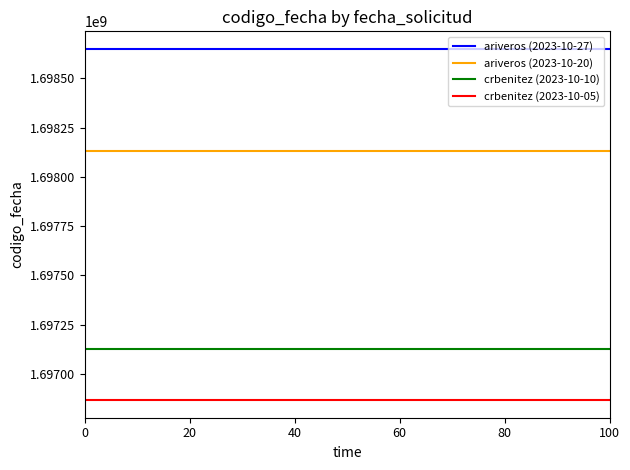

What is the minimum value shown in the chart?

1696867159